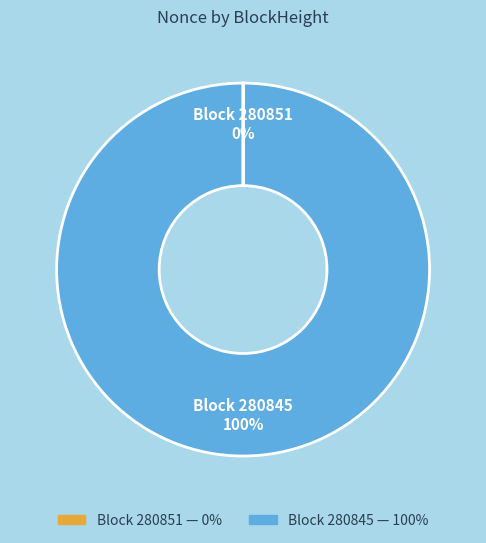

To the nearest percent, what is the difference between the largest and smallest slice percentages?

100%